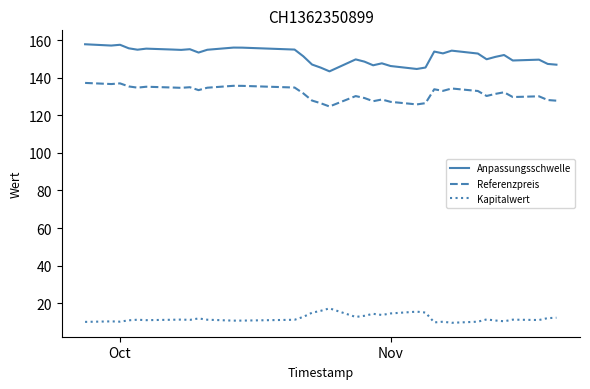

True or false: Referenzpreis and Anpassungsschwelle cross at least once.

False